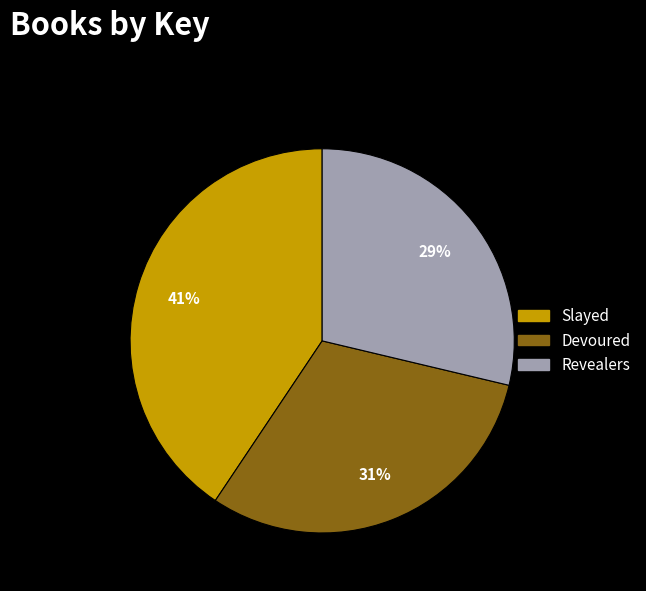

Between Revealers and Slayed, which is larger?

Slayed